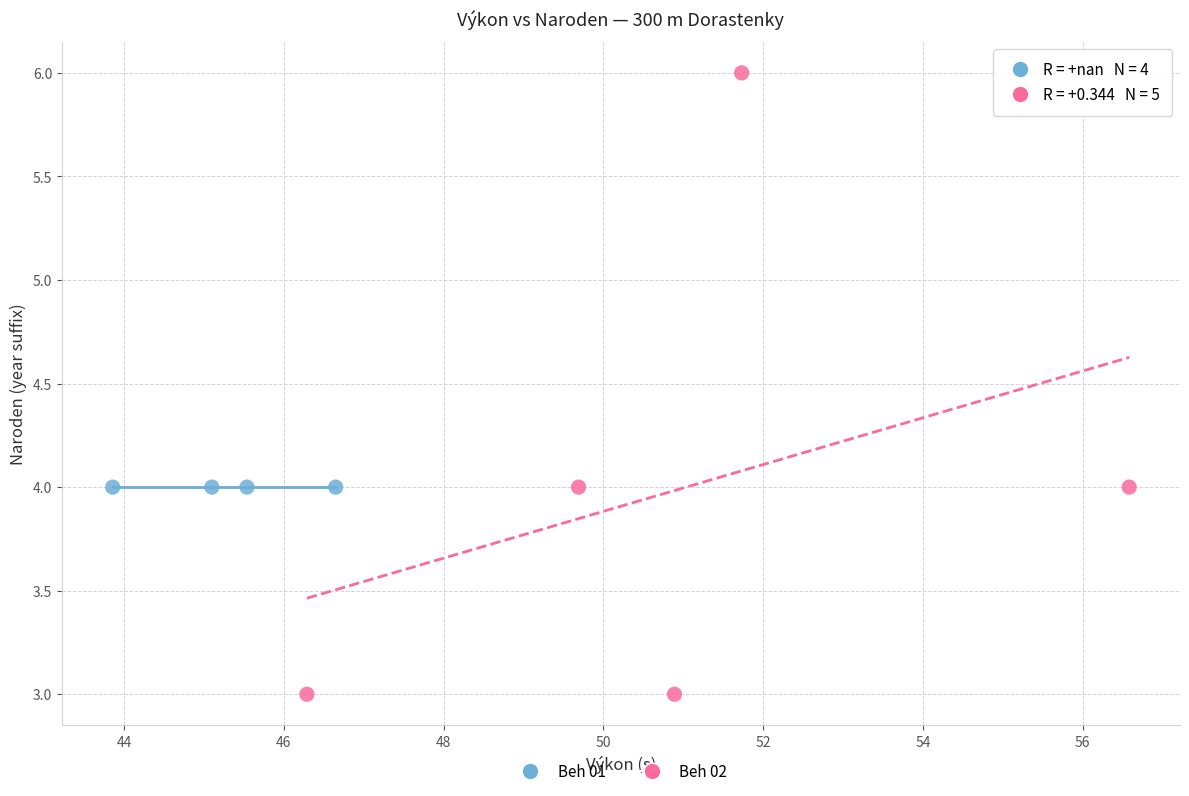

Which series contains the lowest Y value?

Beh 02